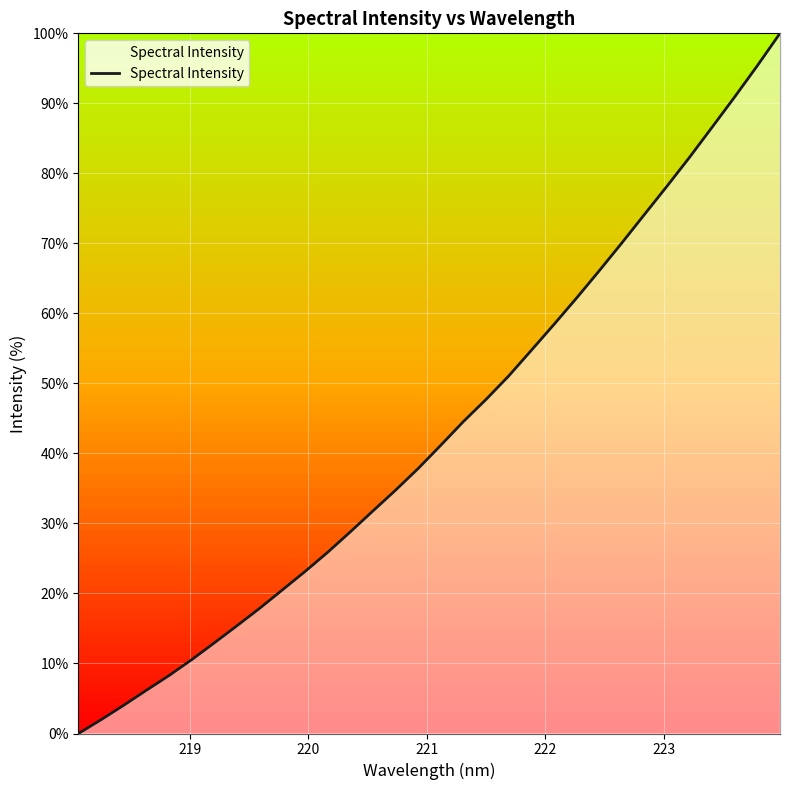

What is the difference between the maximum and minimum values?

100.0